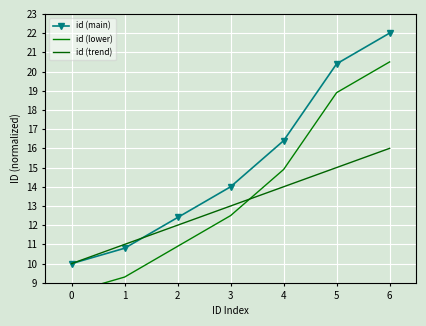

At how many categories does at least one series exceed 19?

2